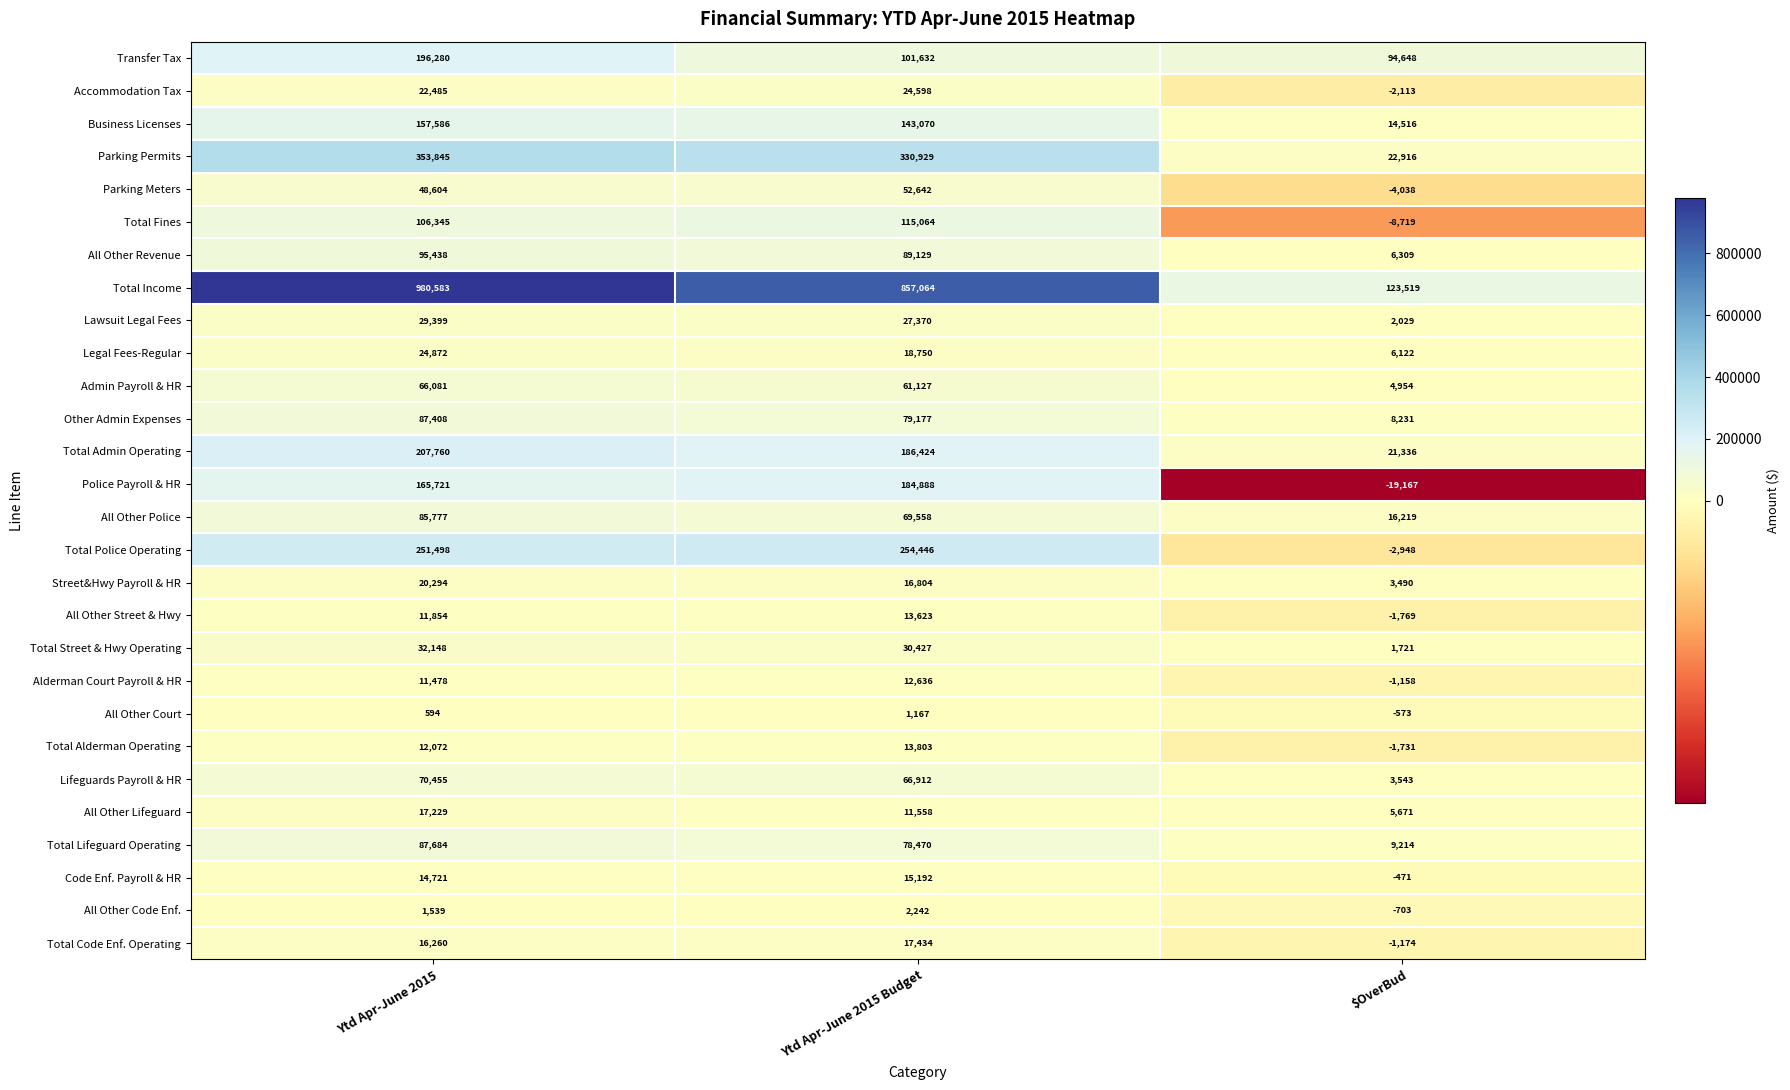

At how many categories does at least one series exceed 223951?

2